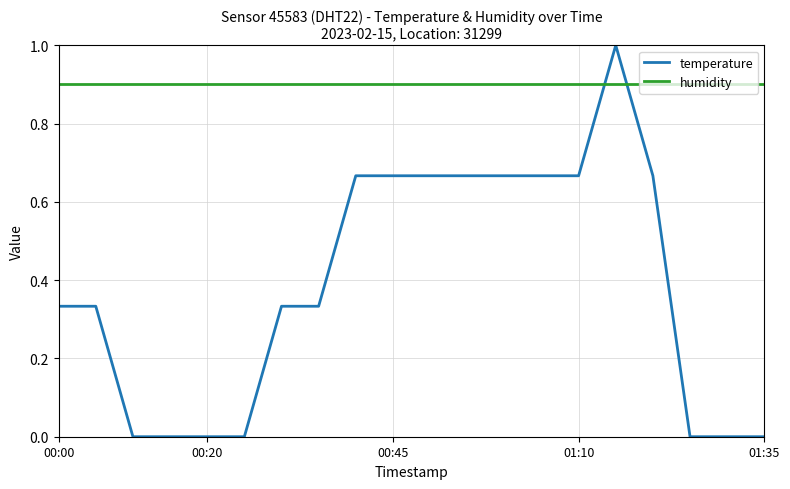

Which series has the largest range (max minus min)?

temperature